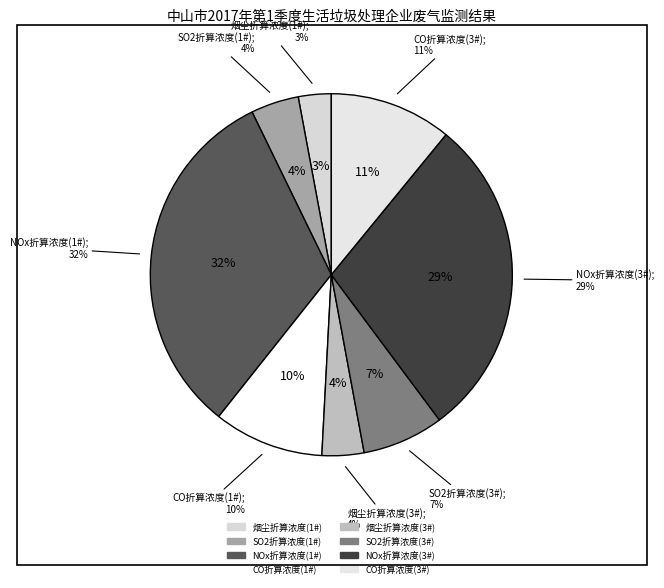

To the nearest percent, what is the combined percentage of CO折算浓度(3#) and NOx折算浓度(3#)?

40%